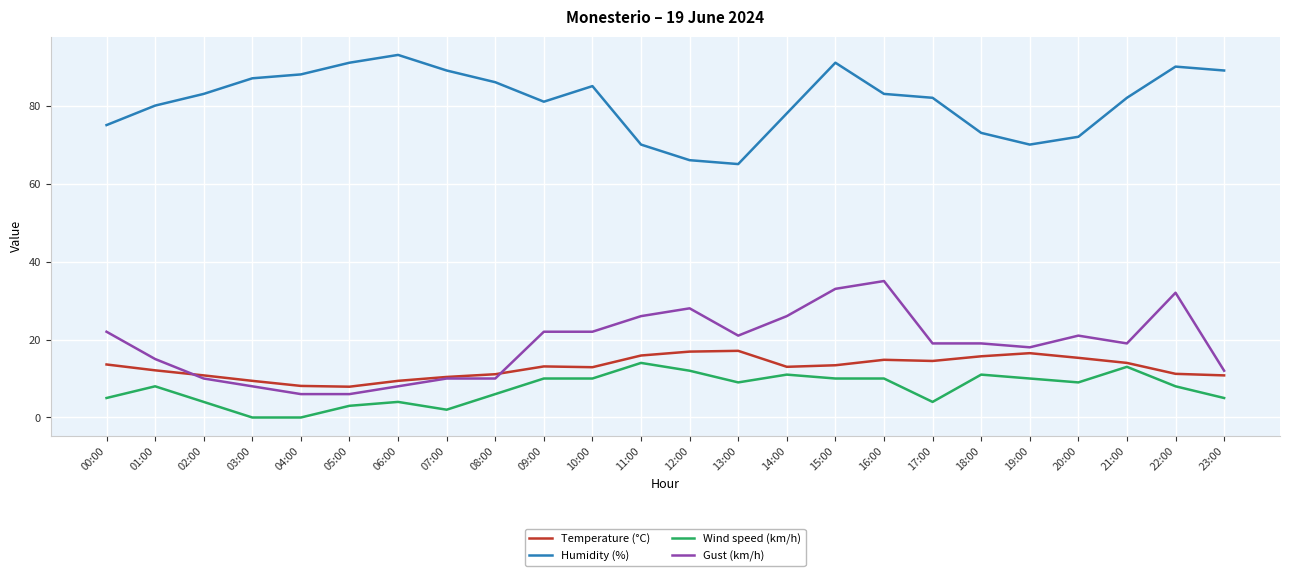

True or false: Temperature (°C) has a value of 13.1 at 09:00.

True